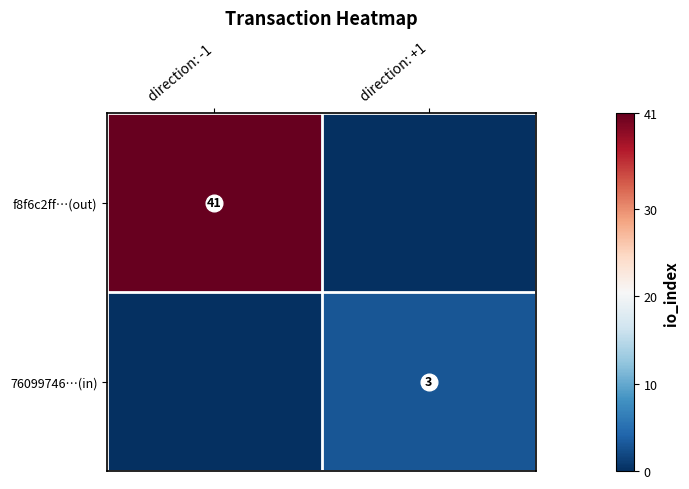

List the series in order of their overall mean, highest first.

f8f6c2ff…(out), 76099746…(in)